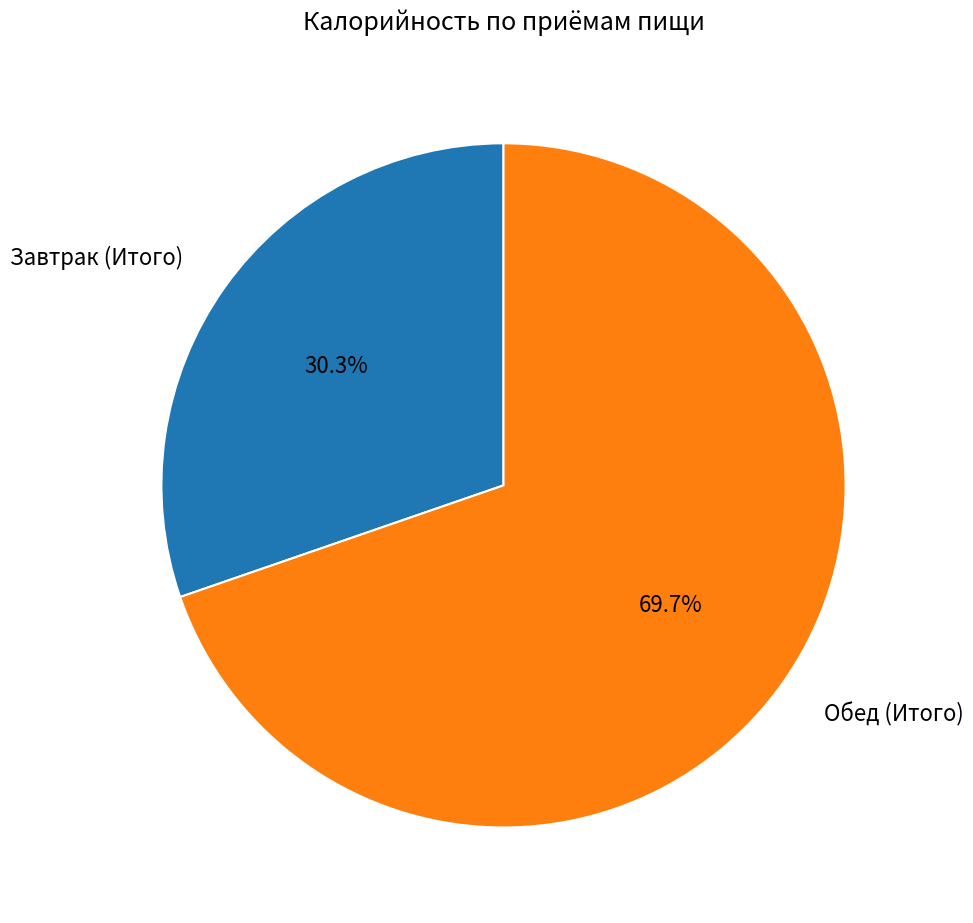

Which category has the biggest portion of the pie?

Обед (Итого)